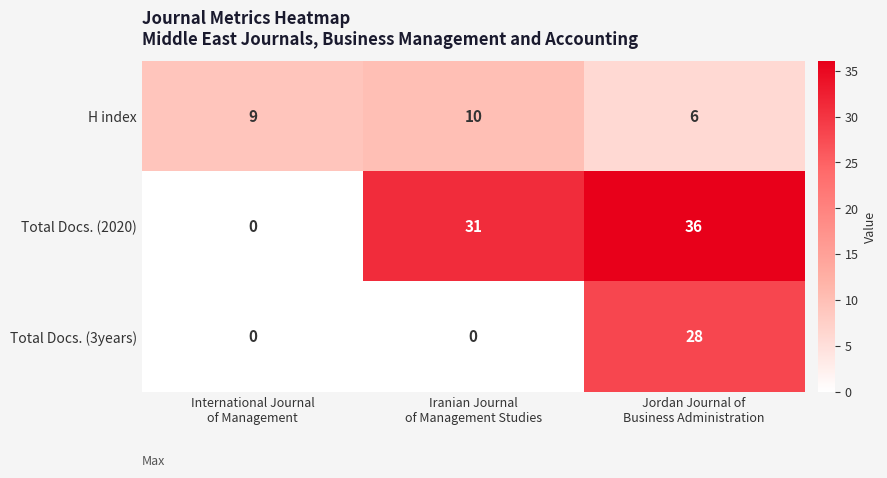

Which series has the largest total across all categories?

Total Docs. (2020)